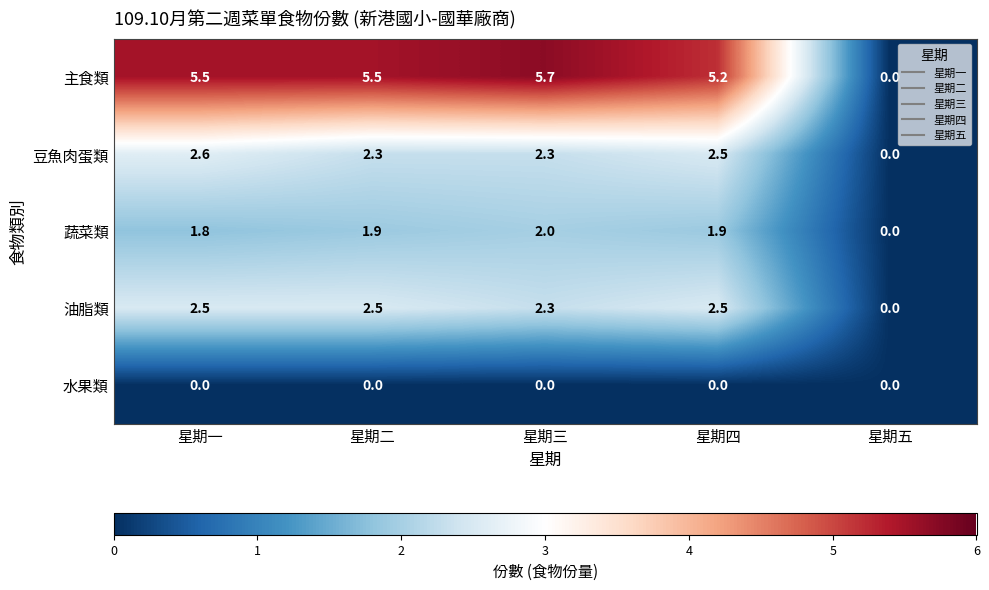

What is the difference between the highest and lowest values at 星期三?

5.7